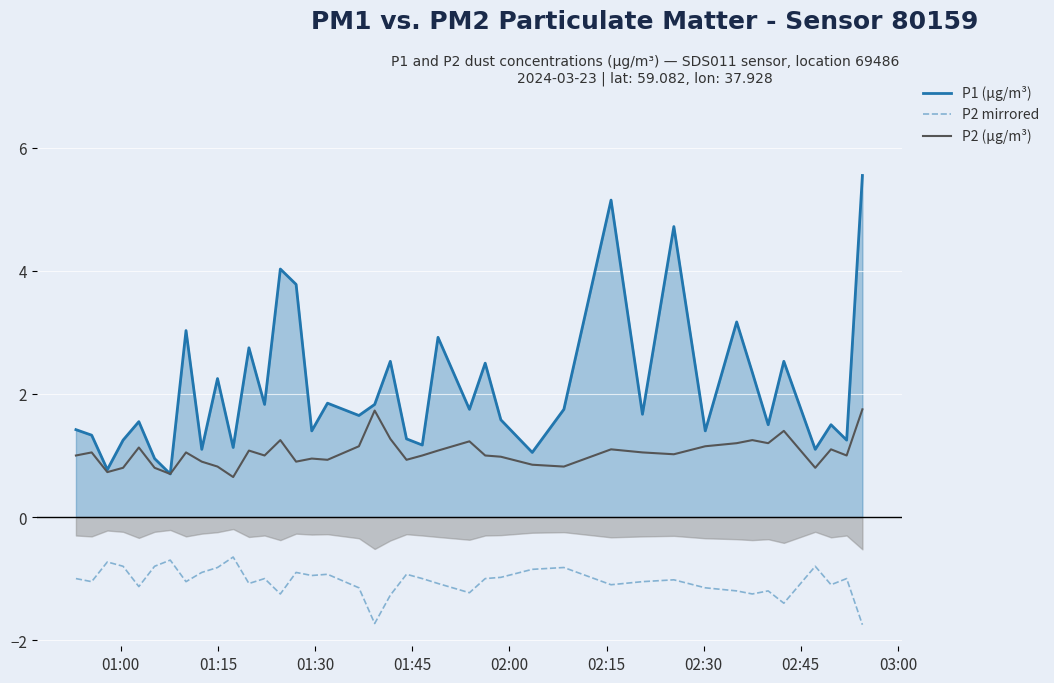

What is the maximum value shown in the chart?

5.5